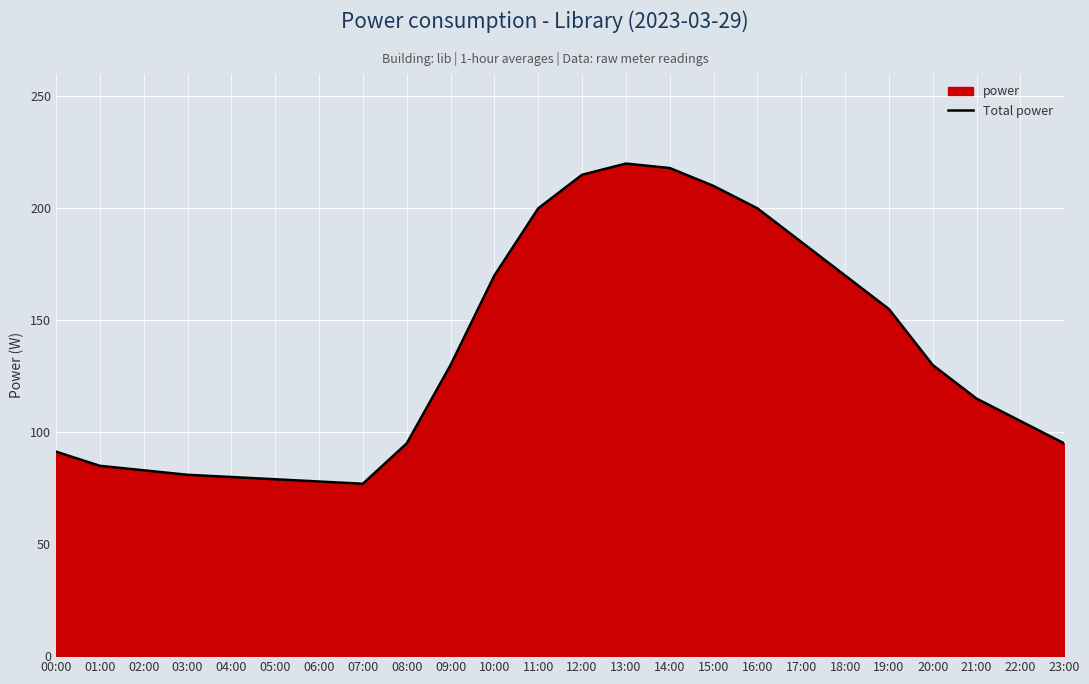

What is the label of the 14th point from the right?

10:00